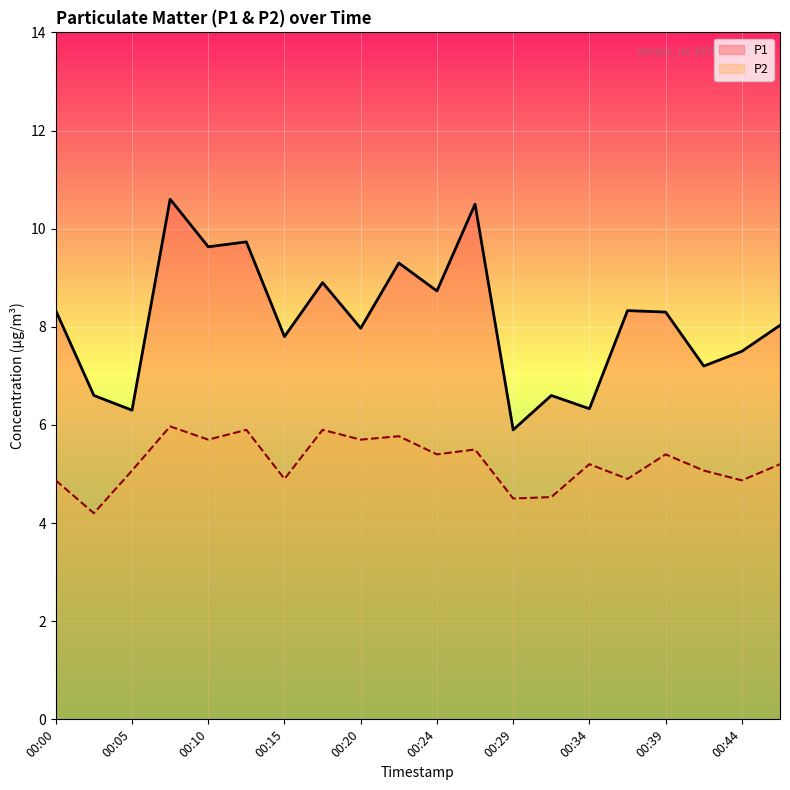

True or false: P1 and P2 cross at least once.

False